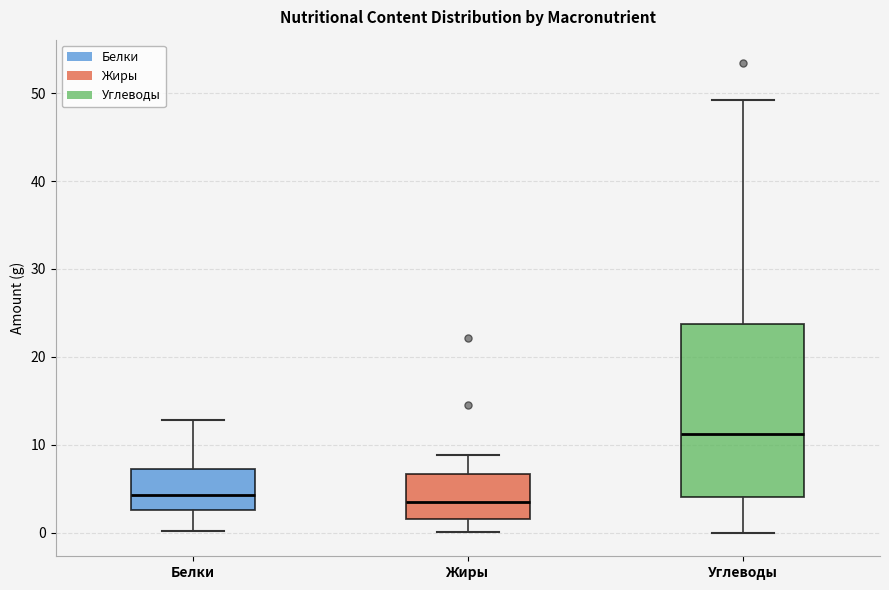

Reading left to right, read every box against the y-axis: the position of its median line, the range the box covers, and the ends of its whiskers. The values are not printed on the chart, so give them approximately, as read against the axis.

Белки: median 4, box 3 to 7, whiskers 0 to 13
Жиры: median 4, box 2 to 7, whiskers 0 to 9
Углеводы: median 11, box 4 to 24, whiskers 0 to 49